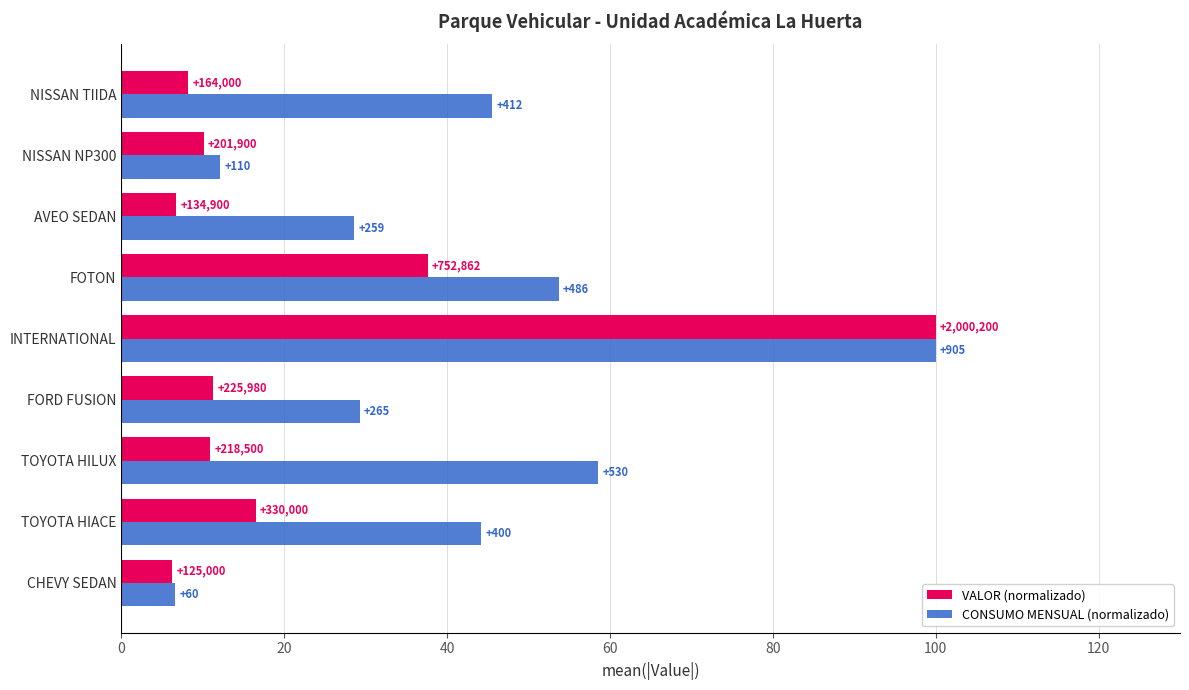

What is the minimum value shown in the chart?

6.2